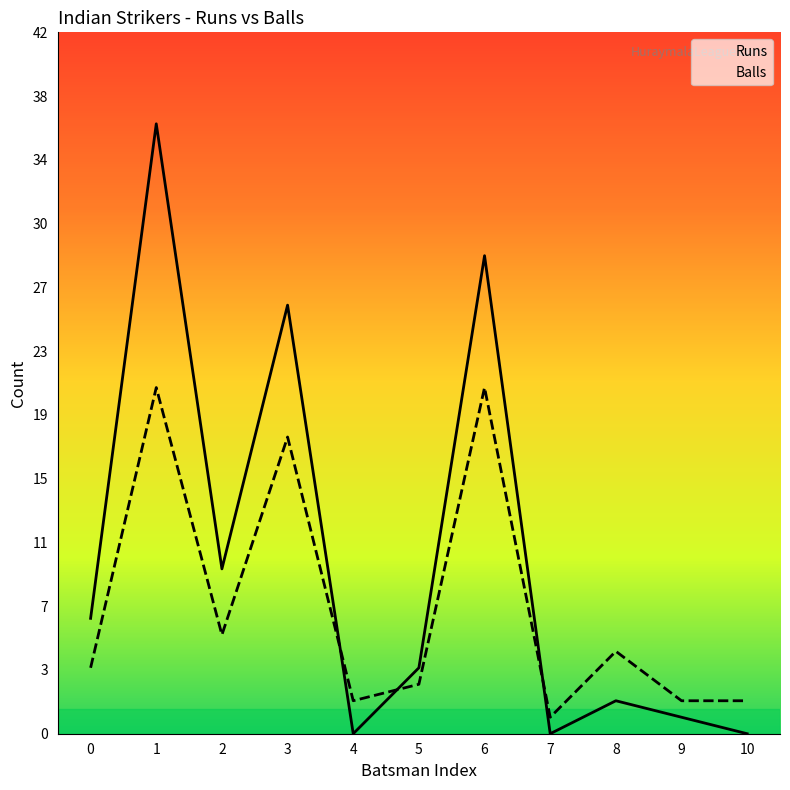

How many data points does each series have?

11